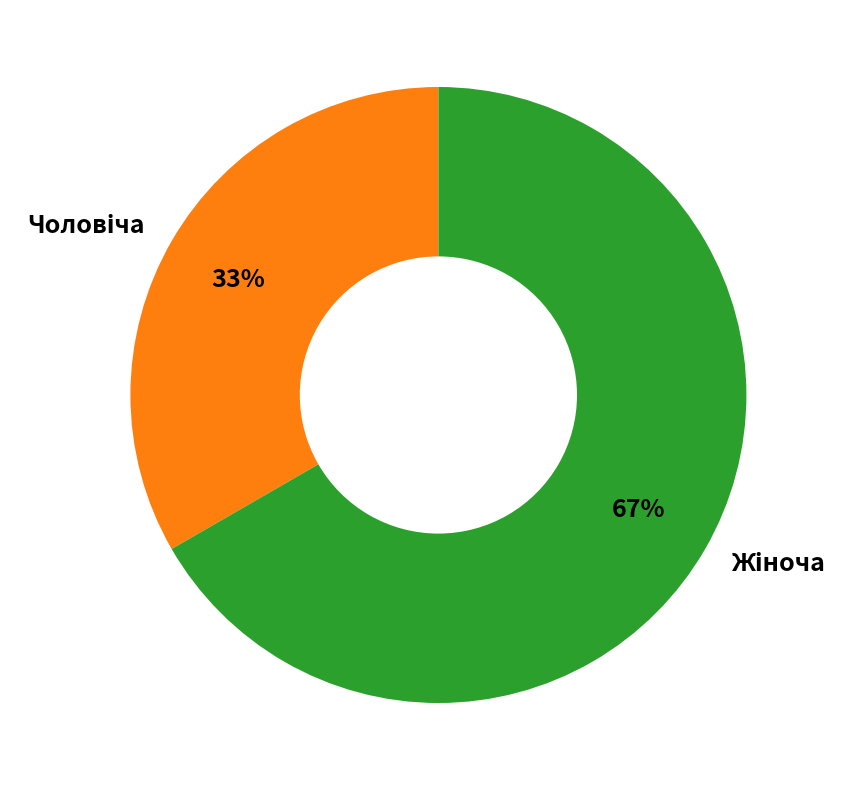

To the nearest percent, what is the average slice percentage?

50%